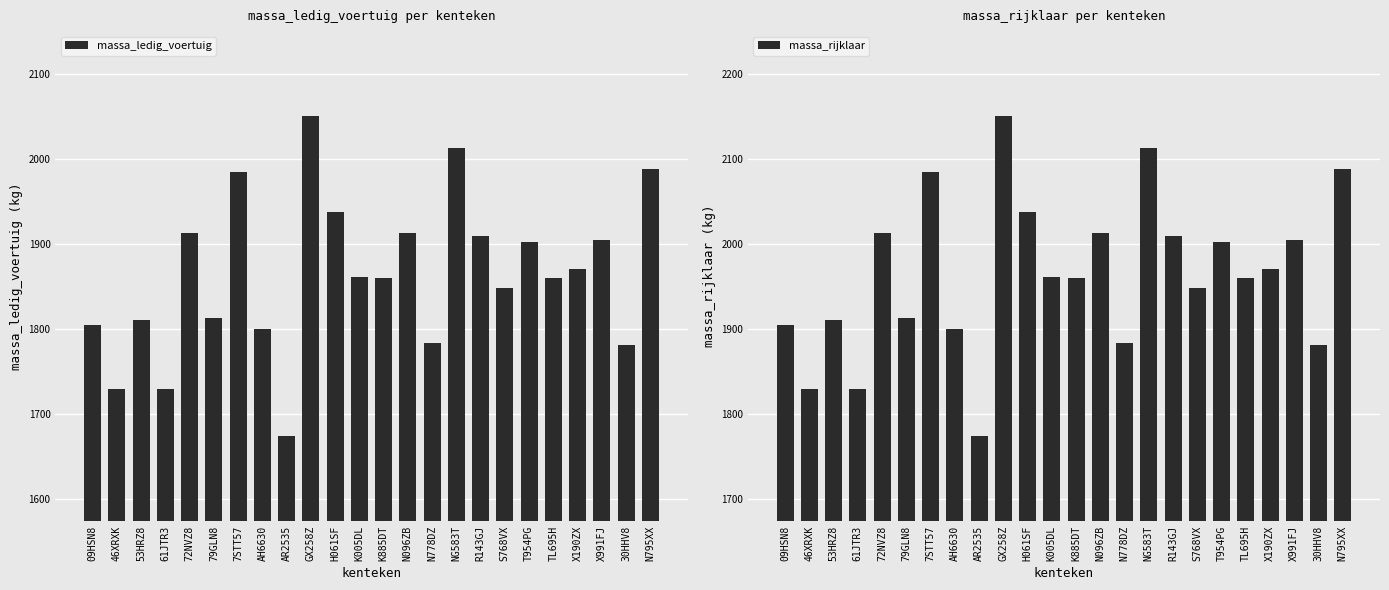

At which label does massa_ledig_voertuig first exceed 1861?

72NVZ8